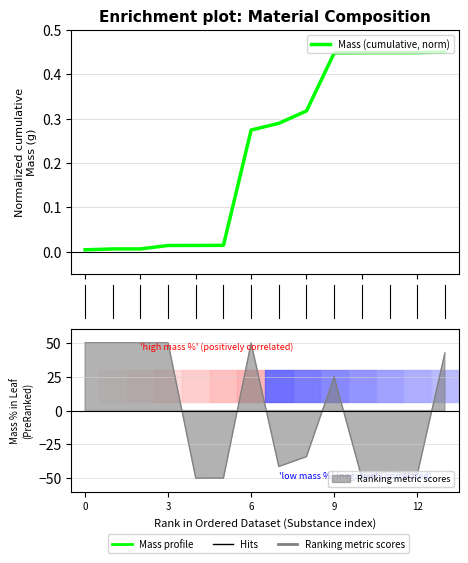

The chart shows a value of 0.1 at 6. True or false?

False